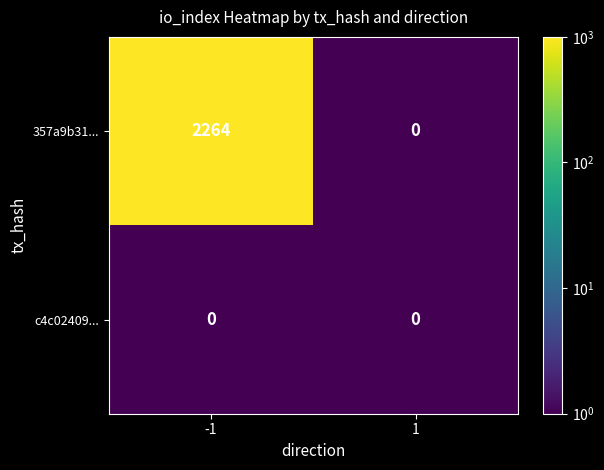

What is the greatest value displayed?

2264